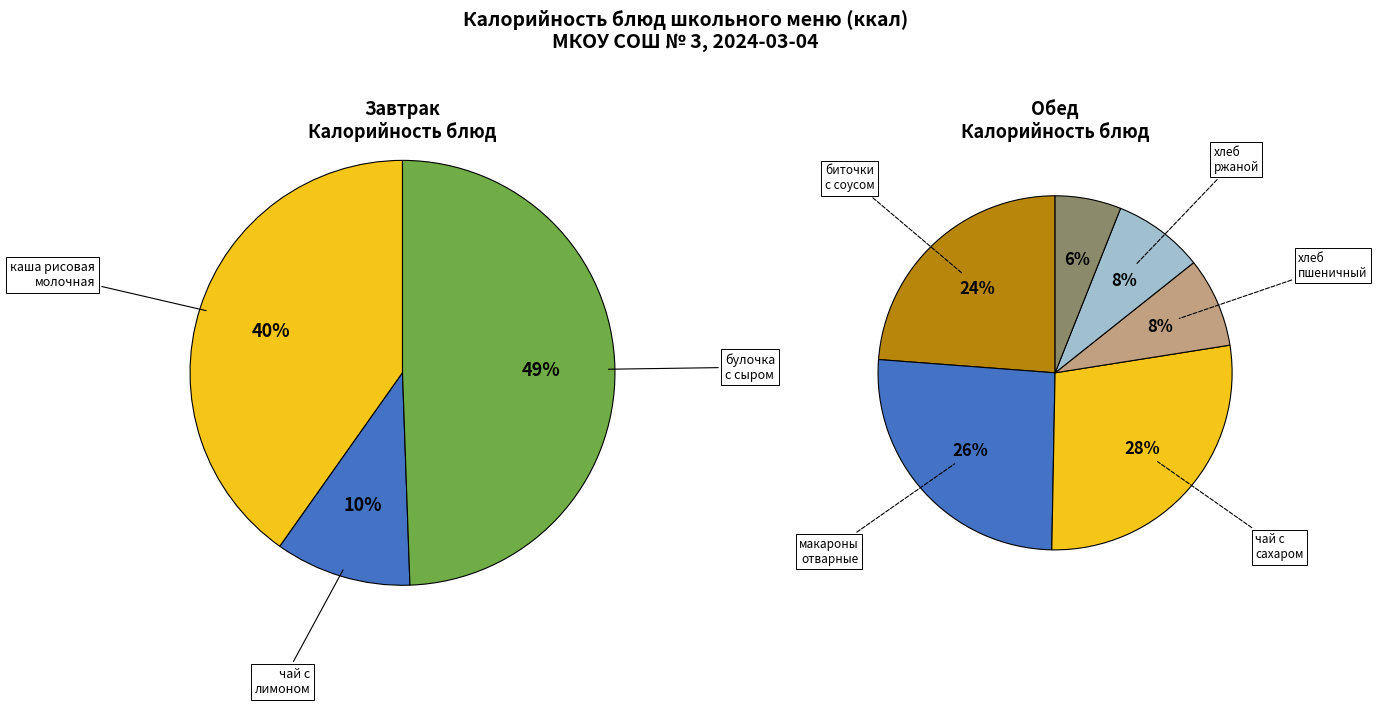

Which slice is the largest?

булочка с сыром